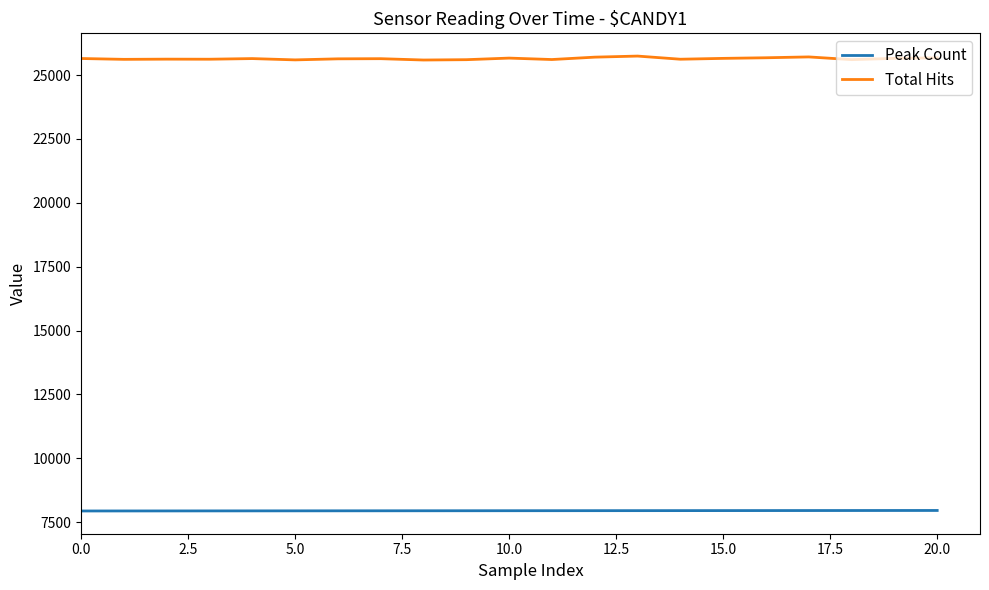

Count the number of categories in the chart.

21